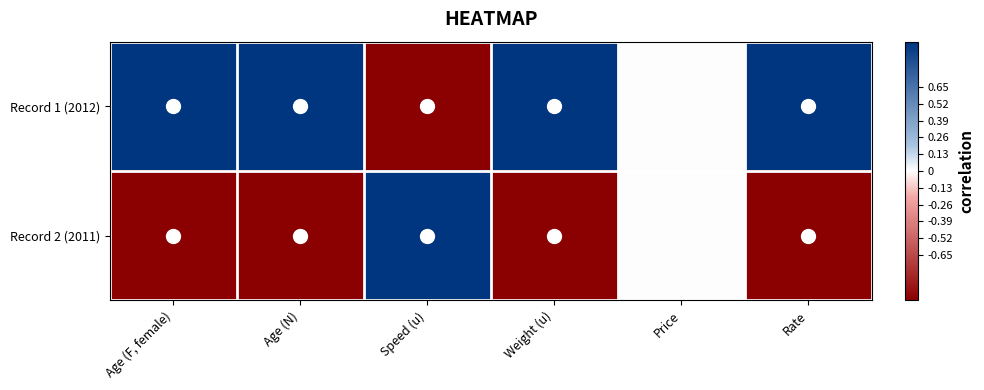

Which category has the lowest value across all series?

Speed (u)